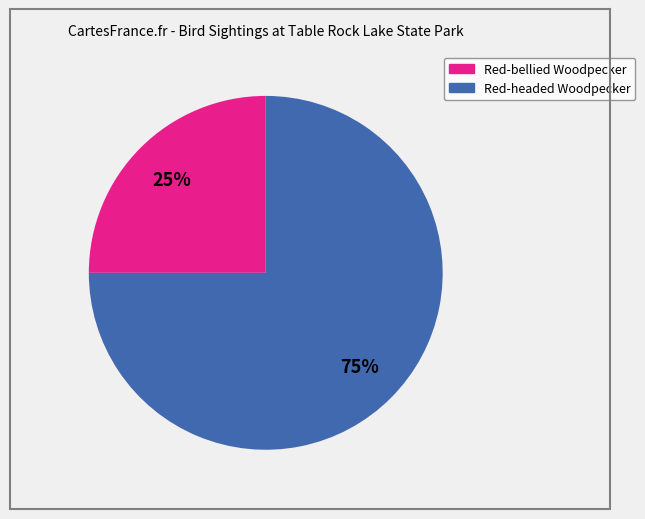

Is the sum of Red-bellied Woodpecker and Red-headed Woodpecker greater than half?

Yes